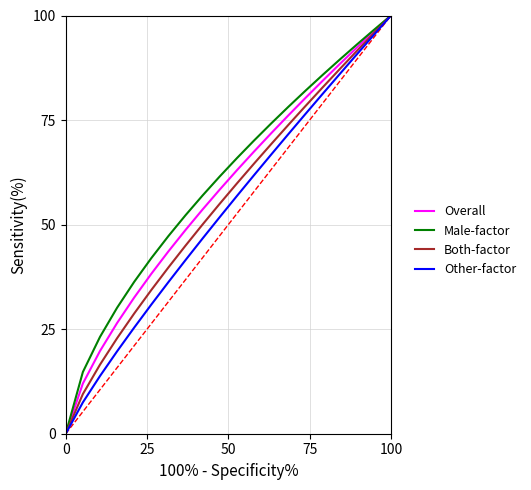

What is the maximum value for Overall?

100.0